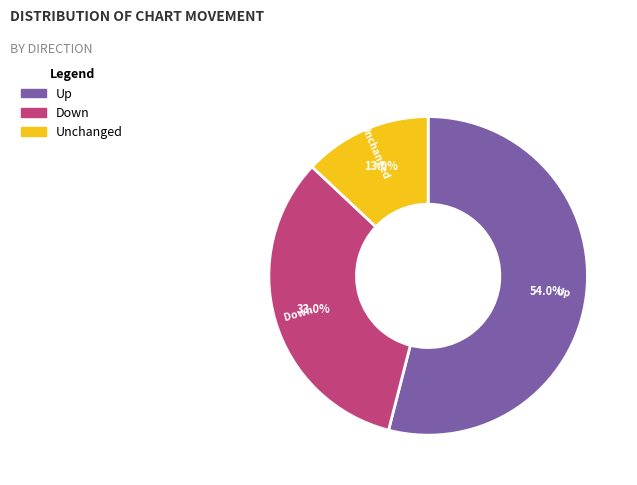

Is there a majority slice in this chart?

Yes